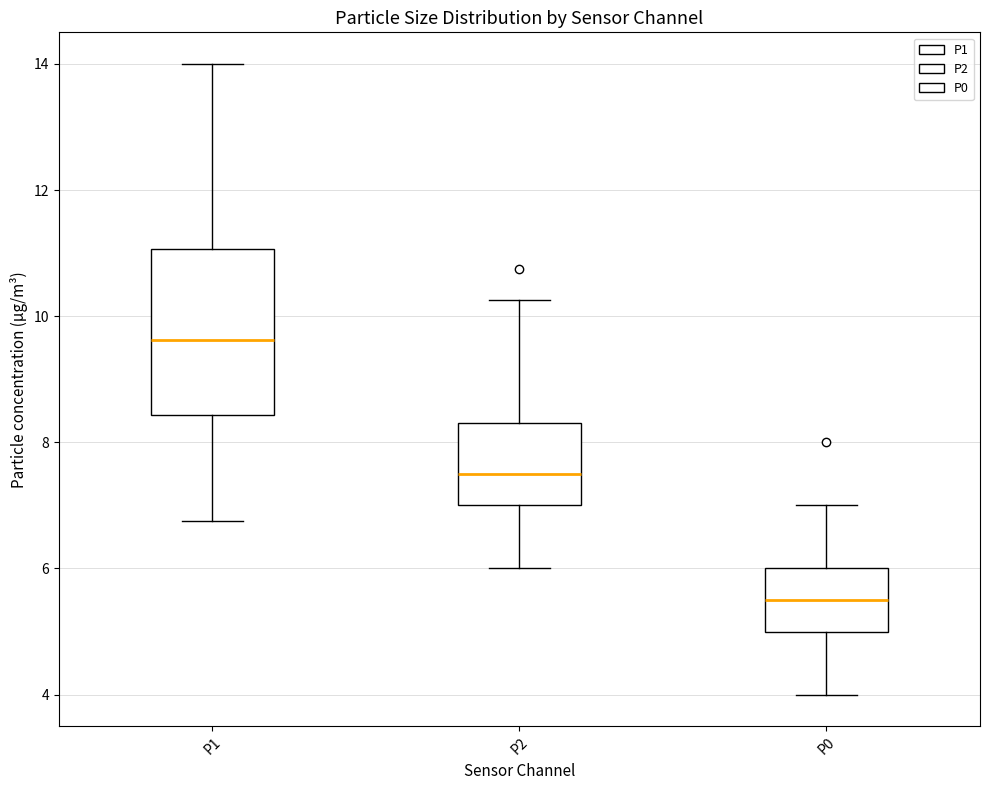

Where does the upper whisker of the box for P0 end on the y-axis? The values are not printed on the chart, so give them approximately, as read against the axis.

7.0